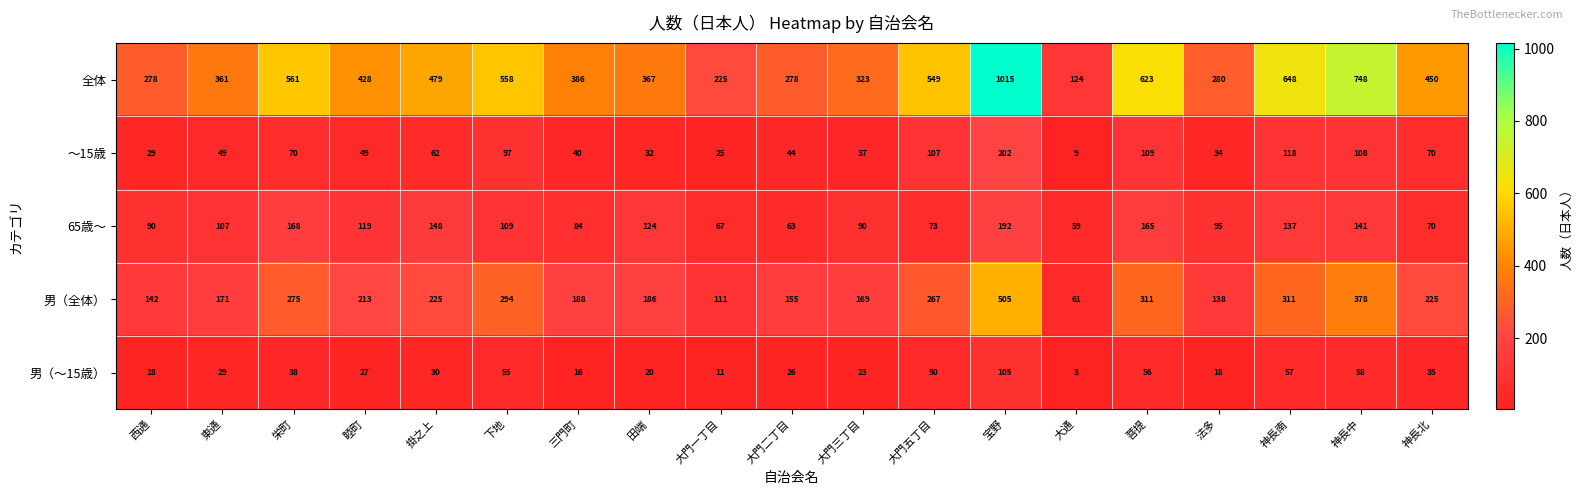

The value of ～15歳 at 東通 is 15. True or false?

False